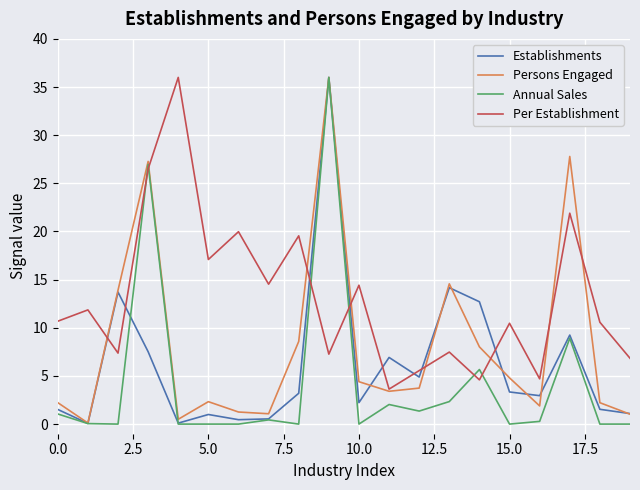

List the series in order of their overall mean, highest first.

Per Establishment, Persons Engaged, Establishments, Annual Sales